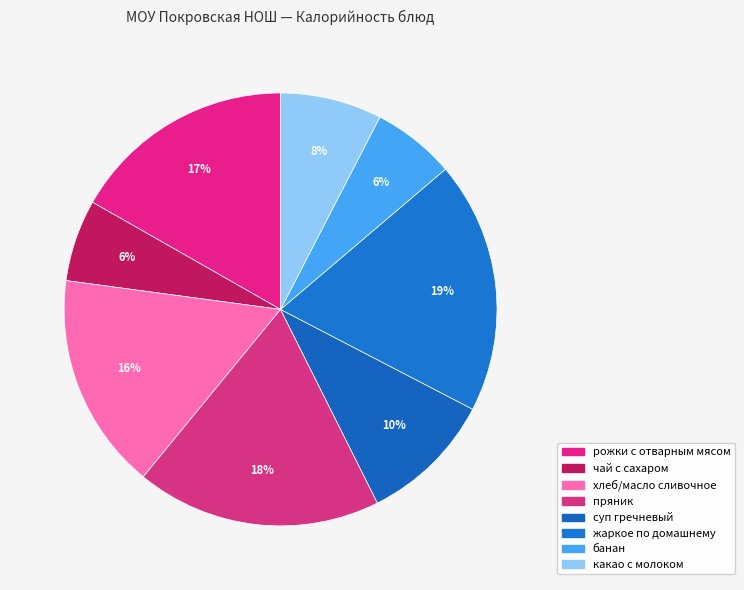

Does рожки с отварным мясом account for over 50% of the chart?

No